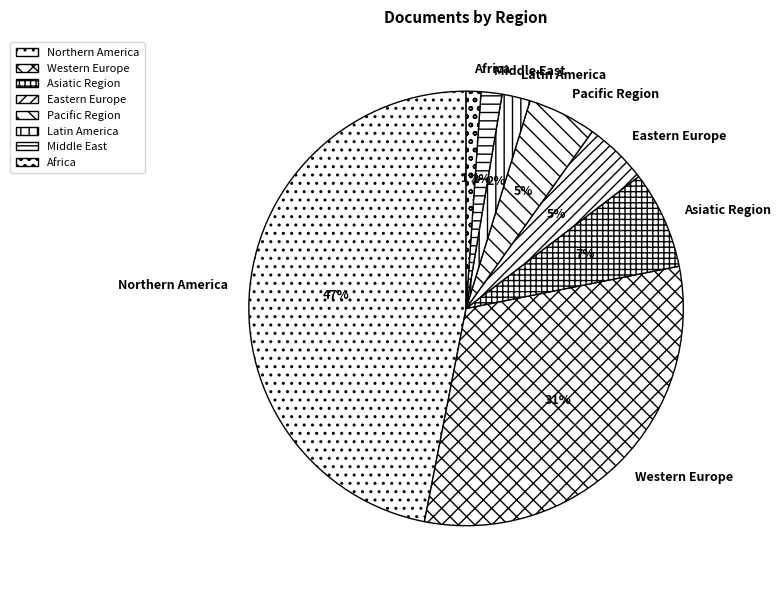

The Eastern Europe slice represents 14% of the pie. True or false?

False